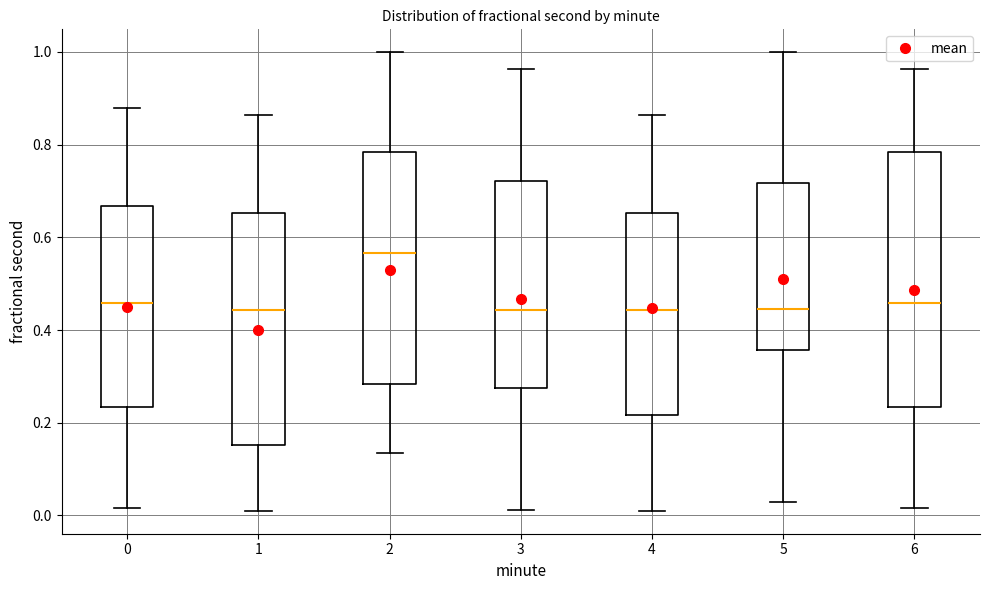

Which box is the tallest, from its lower edge to its upper edge?

6